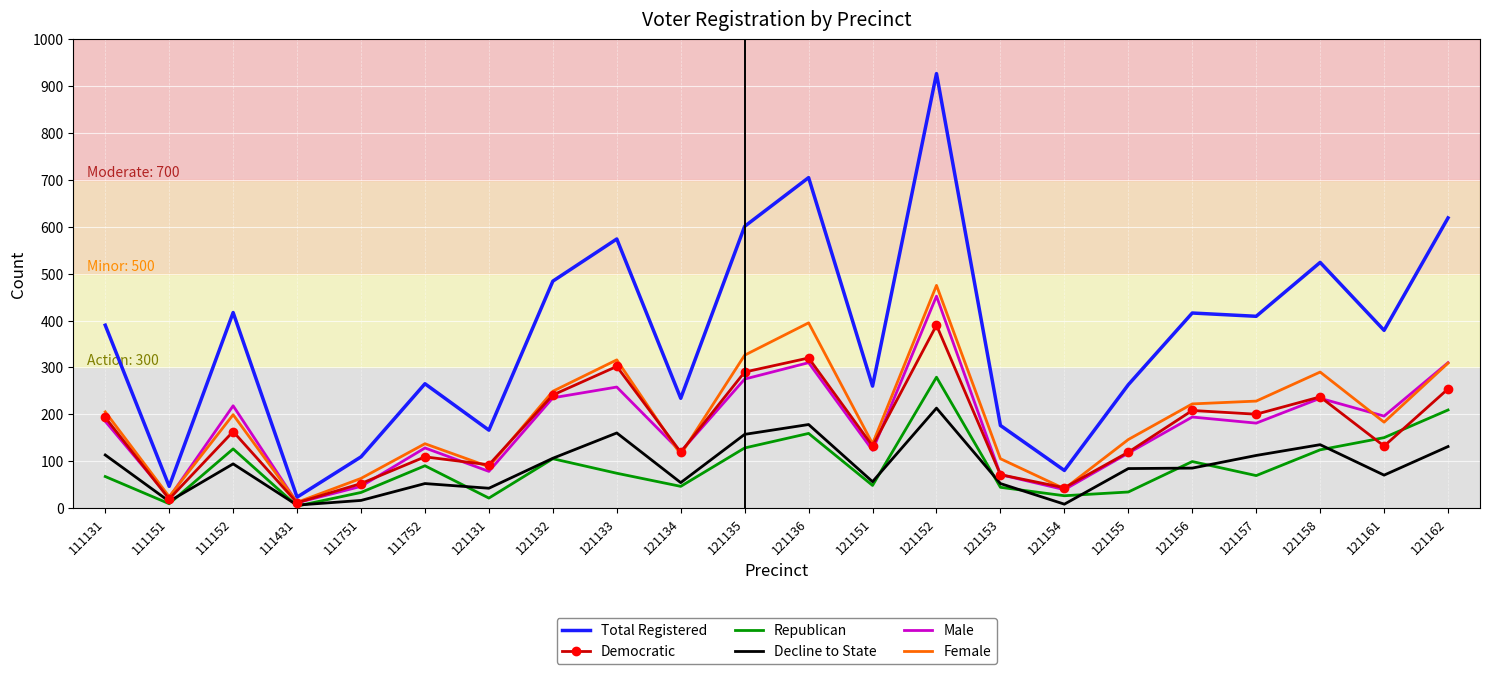

Is the value of Democratic at 121151 greater than the value of Total Registered at 111431?

Yes